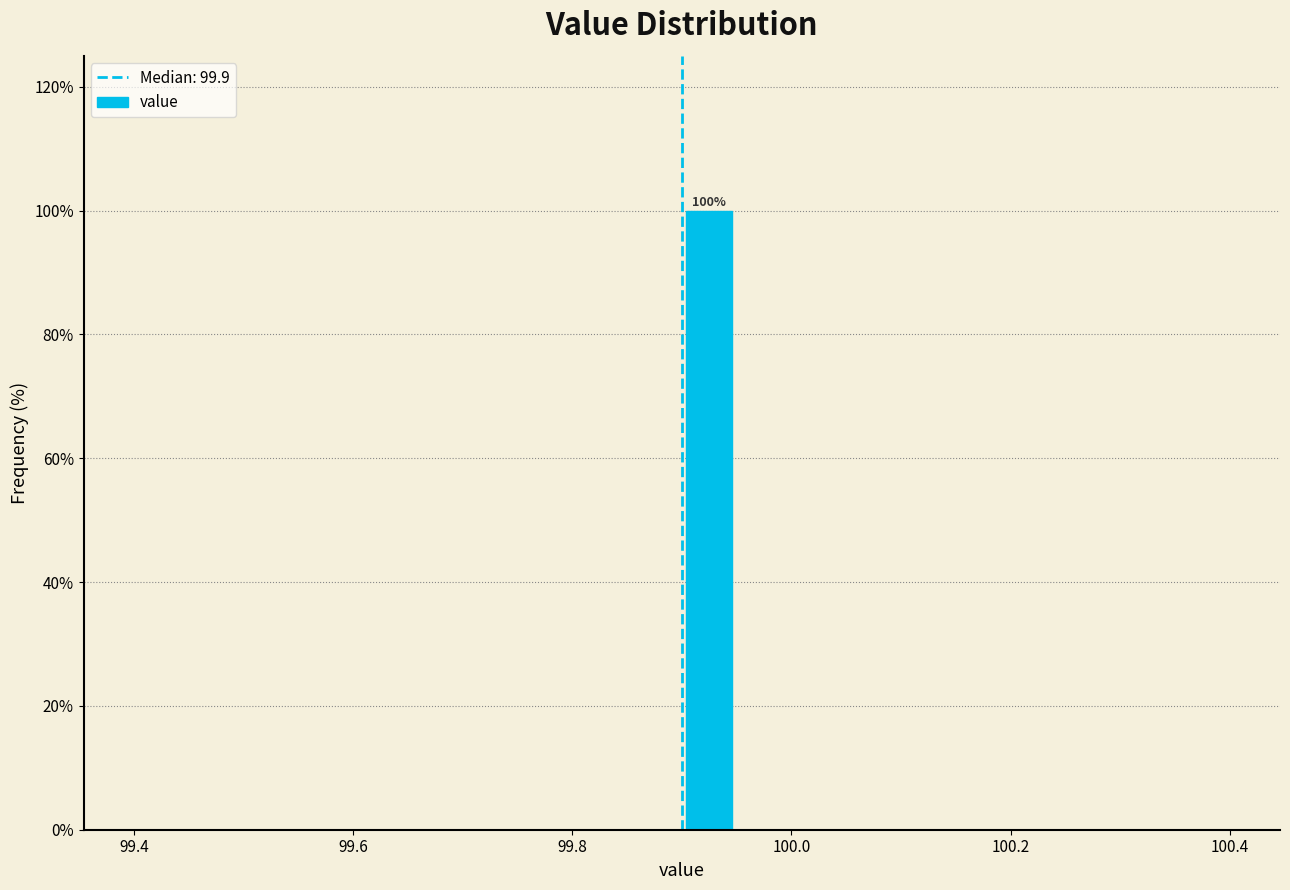

Read against the x-axis, roughly where is the centre of the tallest bar?

99.92